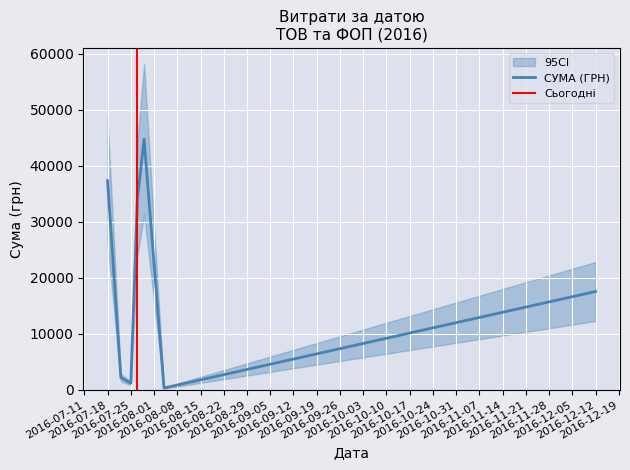

What is the change in value from 6 to 24?

+9029.0